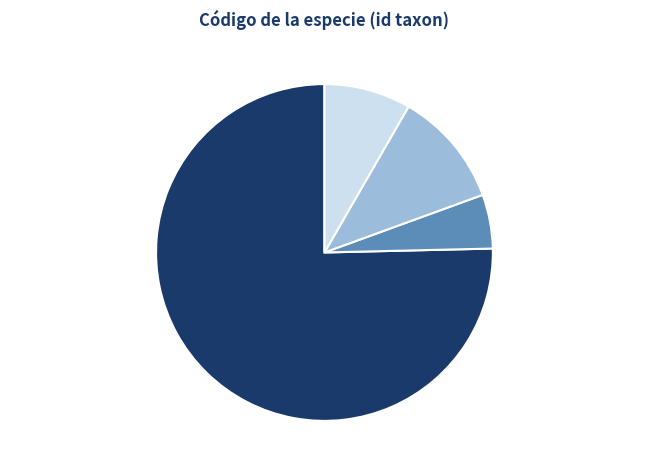

Does any single category account for the majority?

Yes